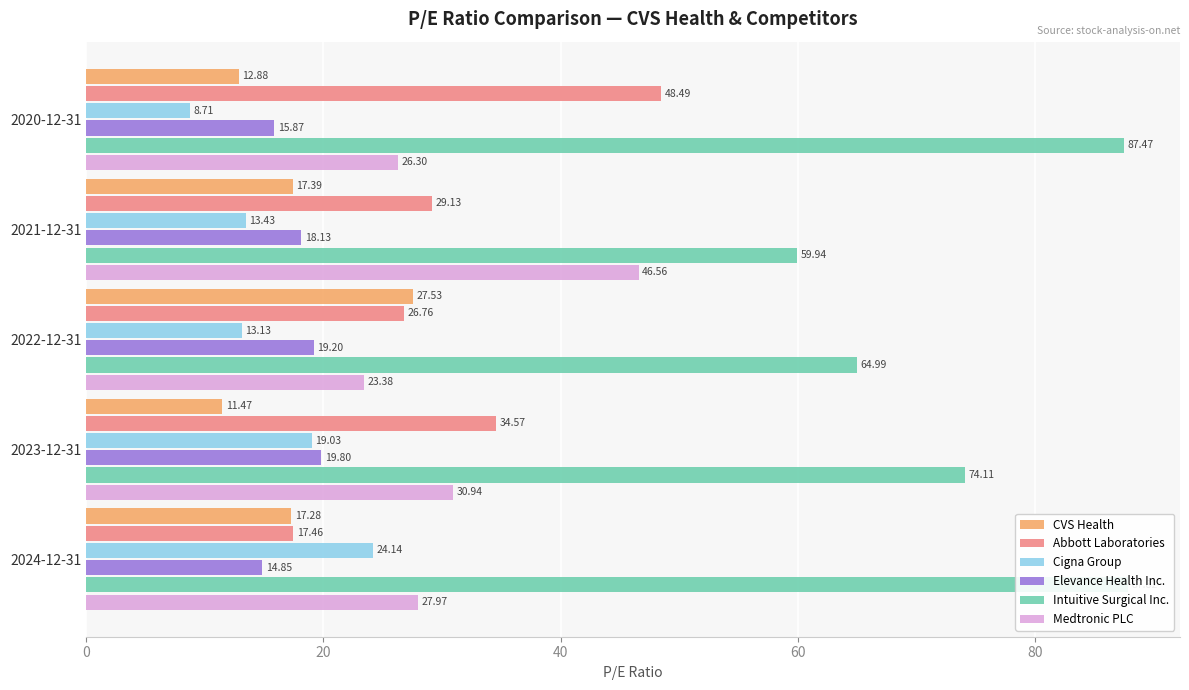

Read the Abbott Laboratories value at 2021-12-31.

29.1